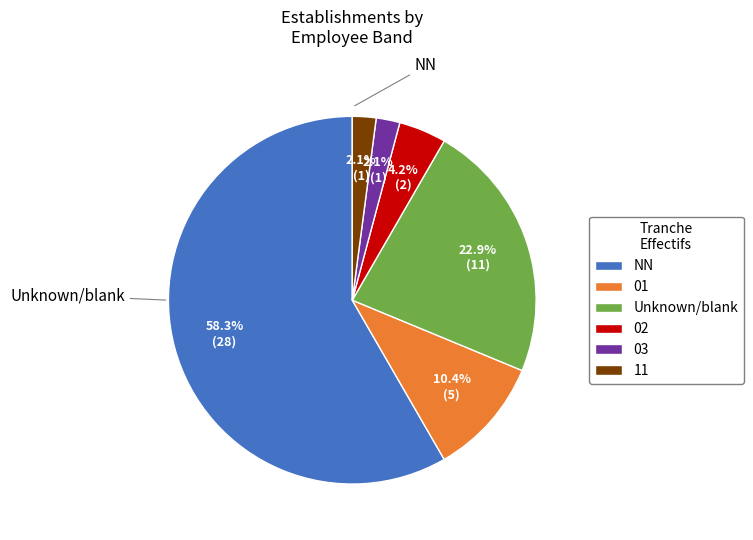

To the nearest percent, what is the difference between the largest and smallest slice percentages?

56%